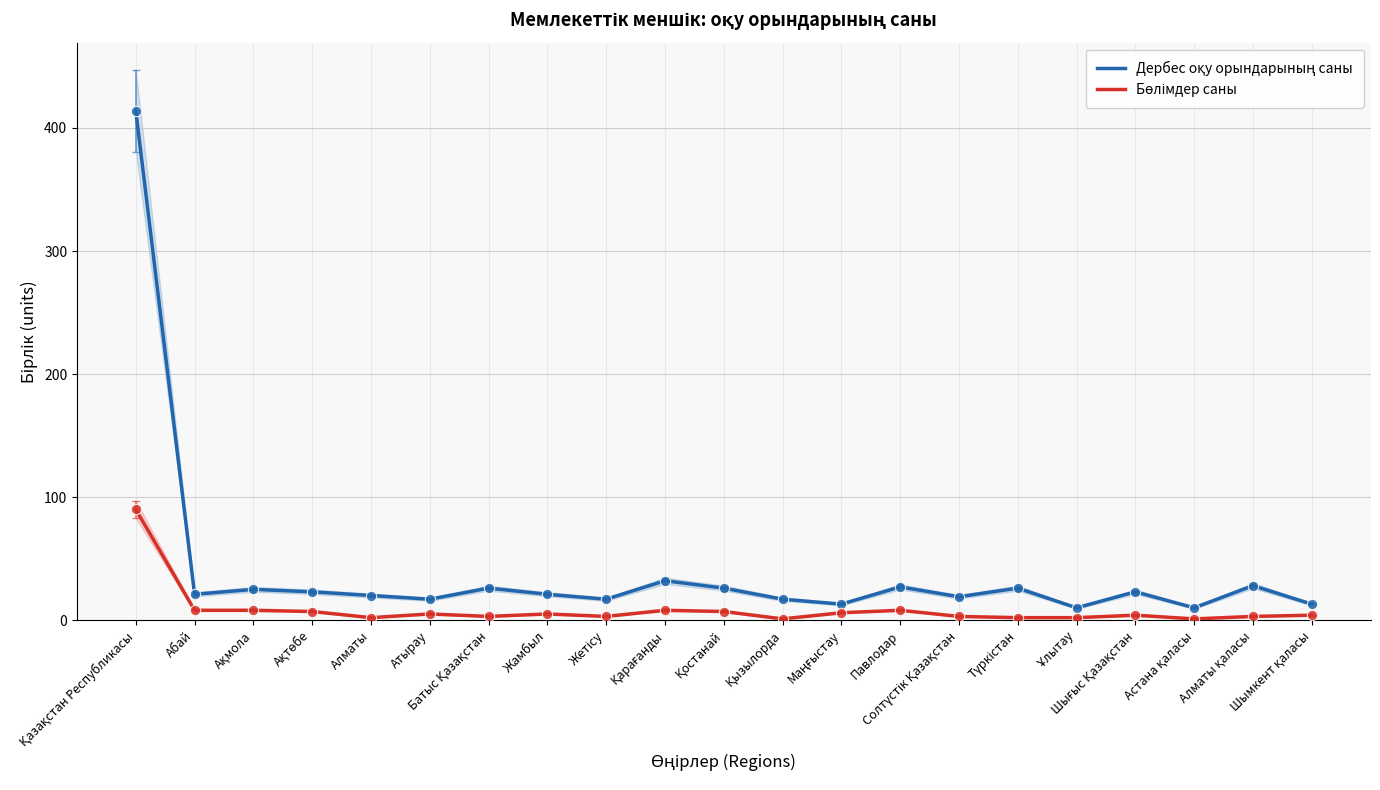

At how many categories does at least one series exceed 236?

1